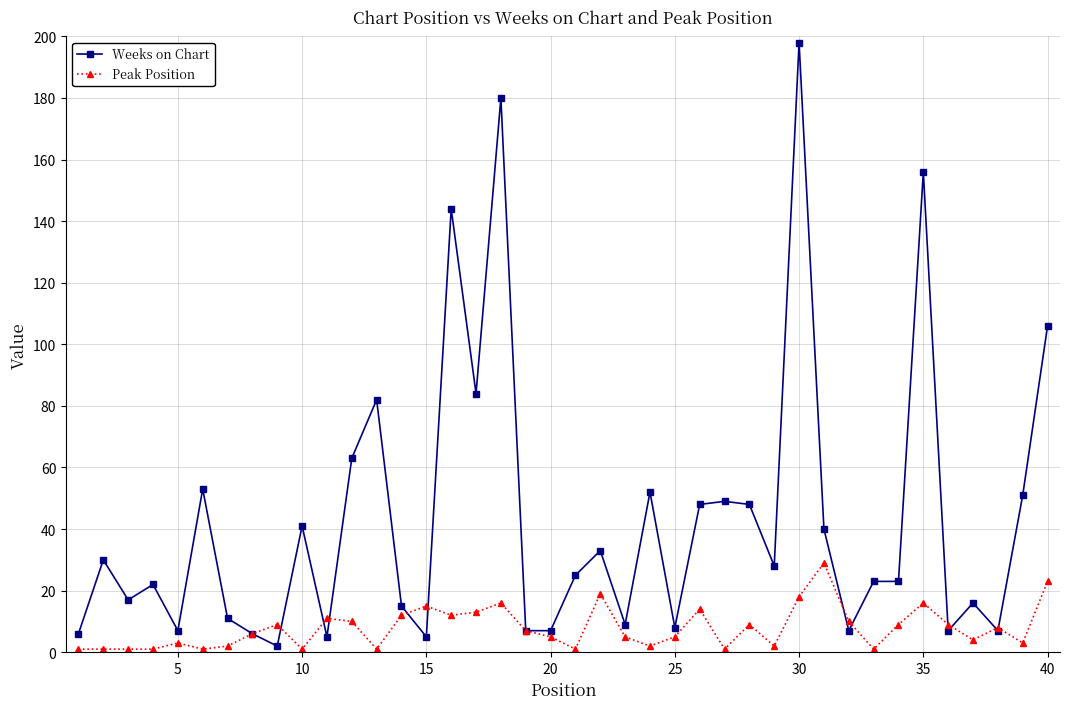

Which series has the largest total across all categories?

Weeks on Chart